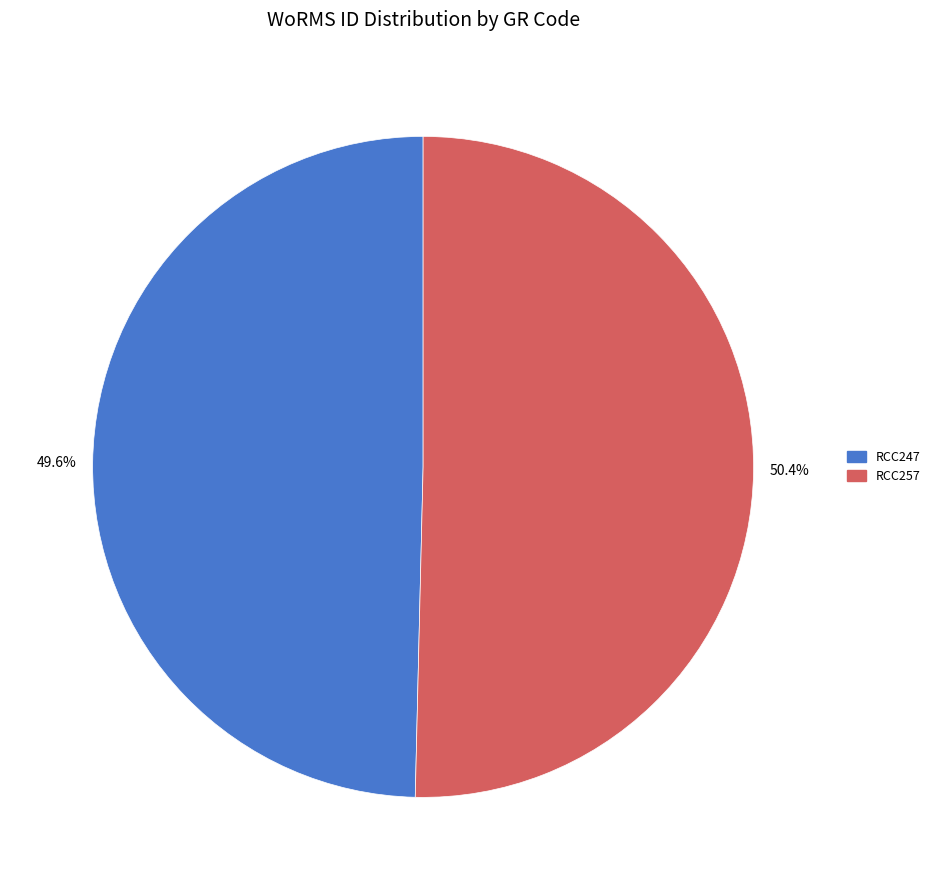

Between 49.6% and 50.4%, which is larger?

50.4%